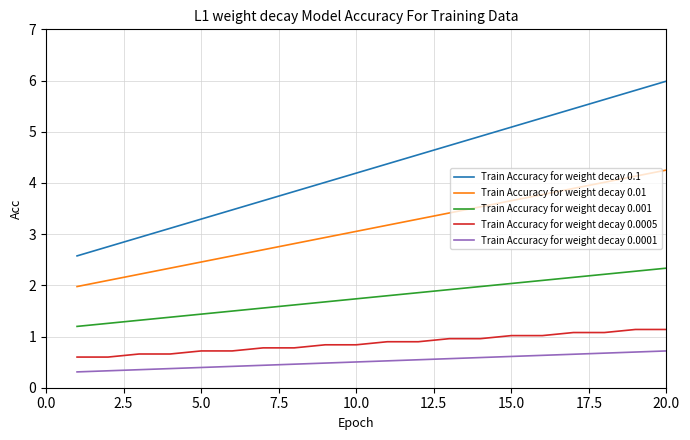

What are all the series names shown in the legend?

Train Accuracy for weight decay 0.1, Train Accuracy for weight decay 0.01, Train Accuracy for weight decay 0.001, Train Accuracy for weight decay 0.0005, Train Accuracy for weight decay 0.0001